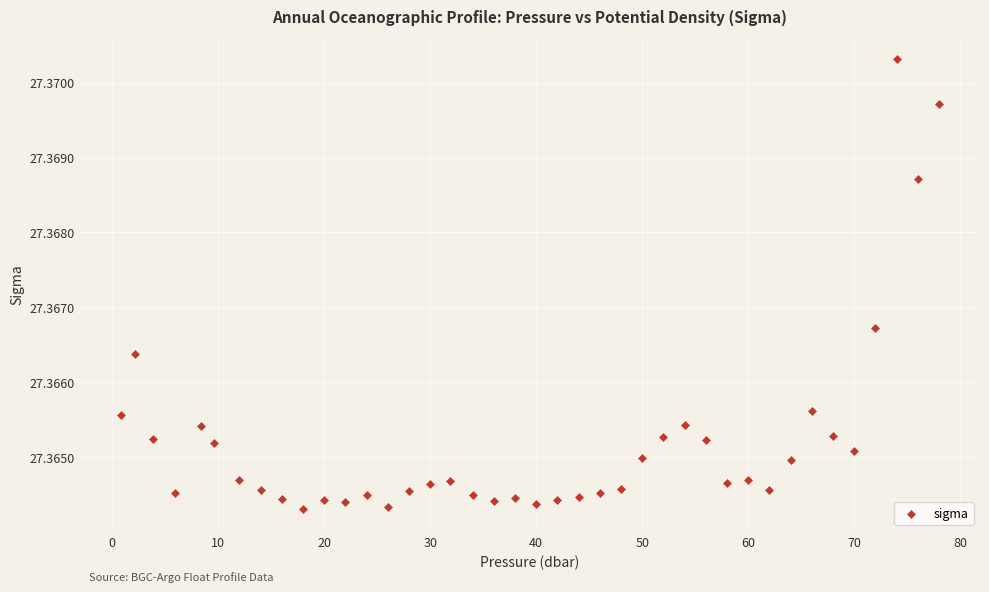

What is the range of X values (max minus min)?

77.2